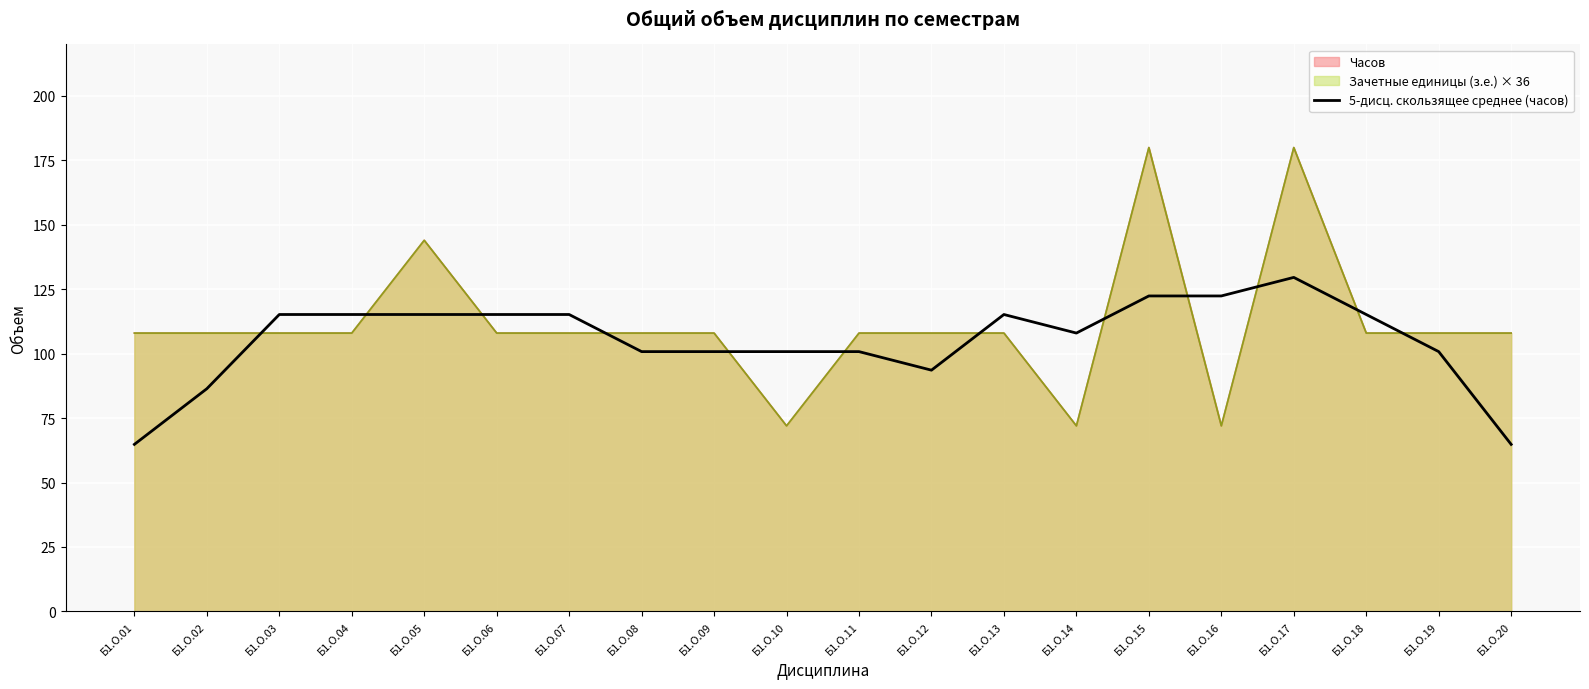

What is the smallest value displayed?

64.8